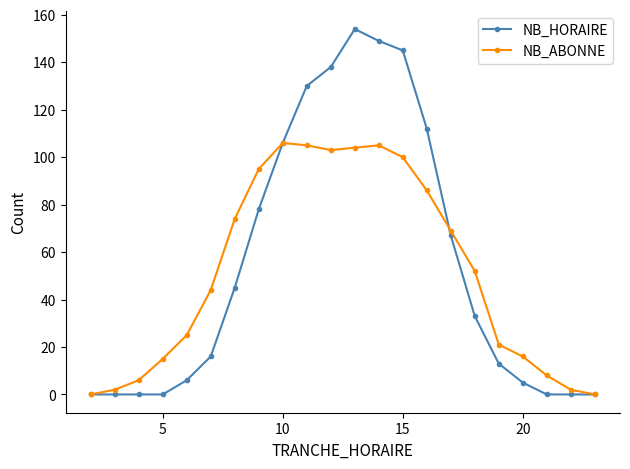

At how many categories does at least one series exceed 98?

7